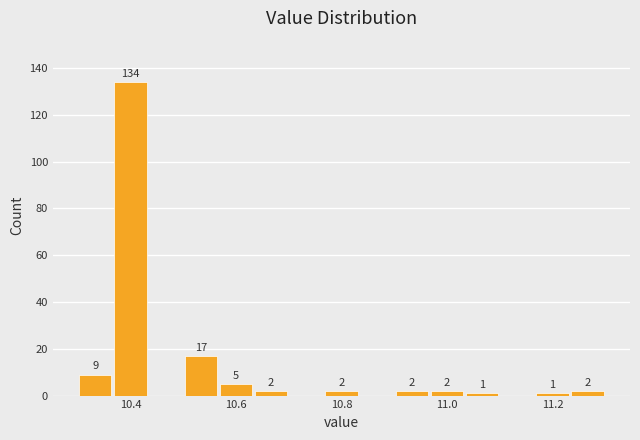

Read against the x-axis, roughly where is the centre of the tallest bar?

10.40